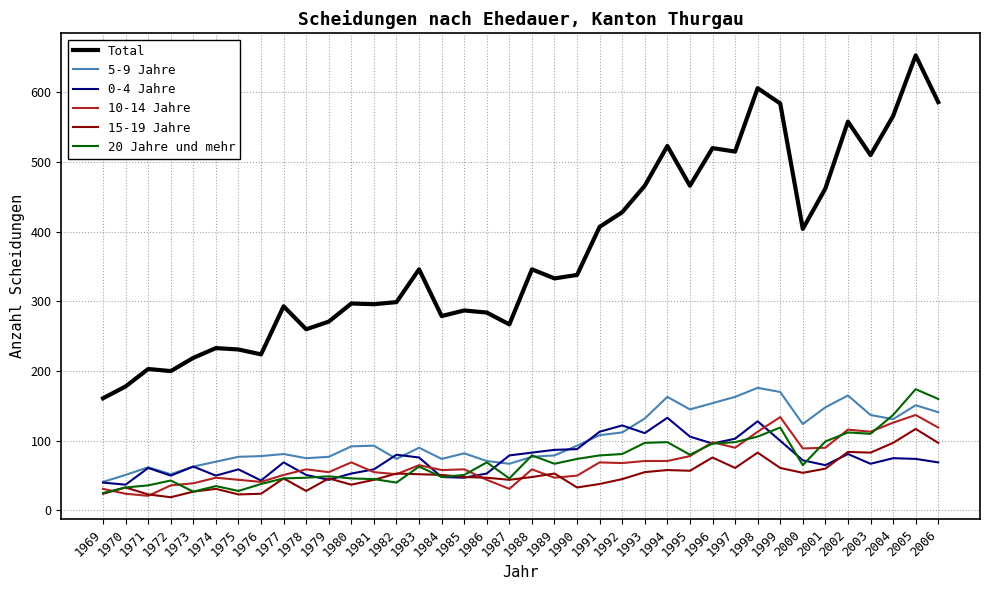

The value of 5-9 Jahre at 1985 is 82. True or false?

True